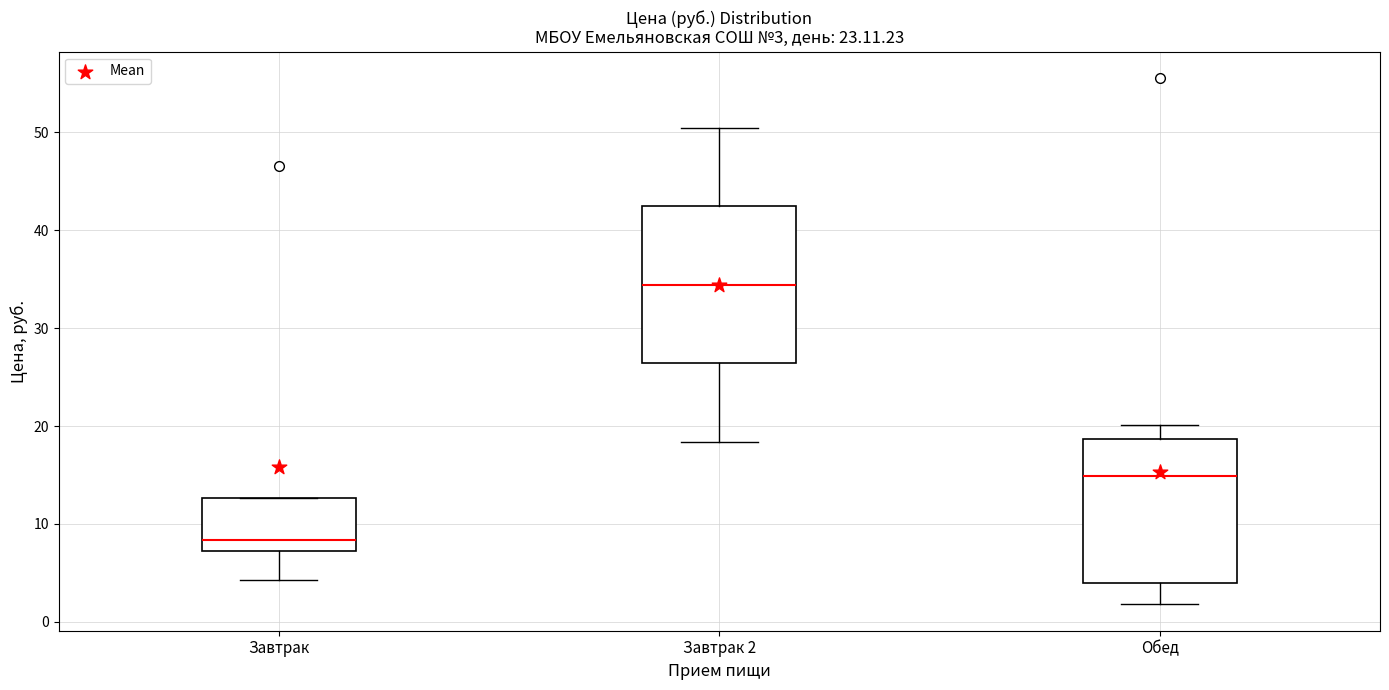

Which box's median line is the highest?

Завтрак 2